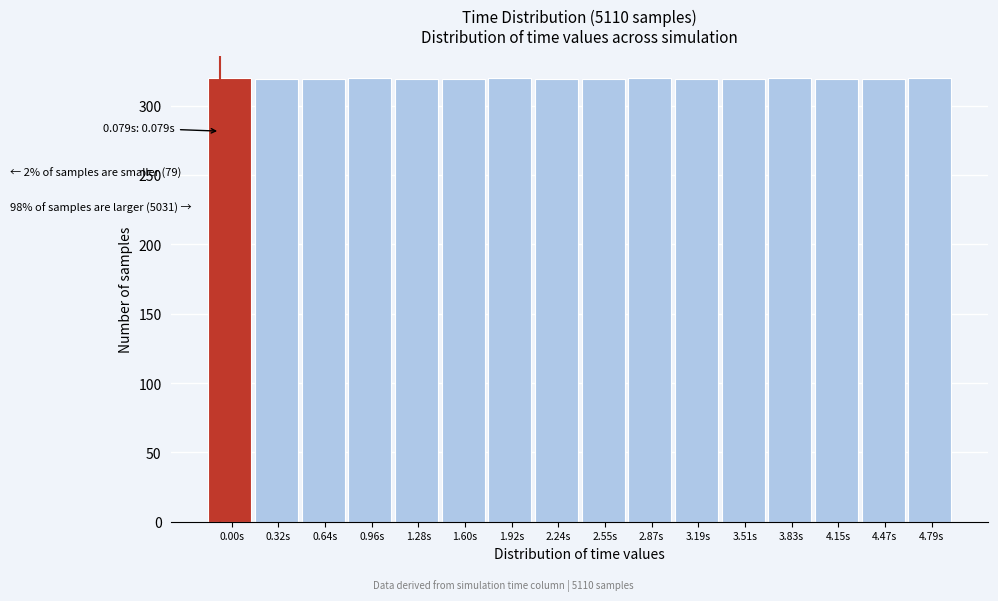

Is it true that the value at 3.51s is 319?

True